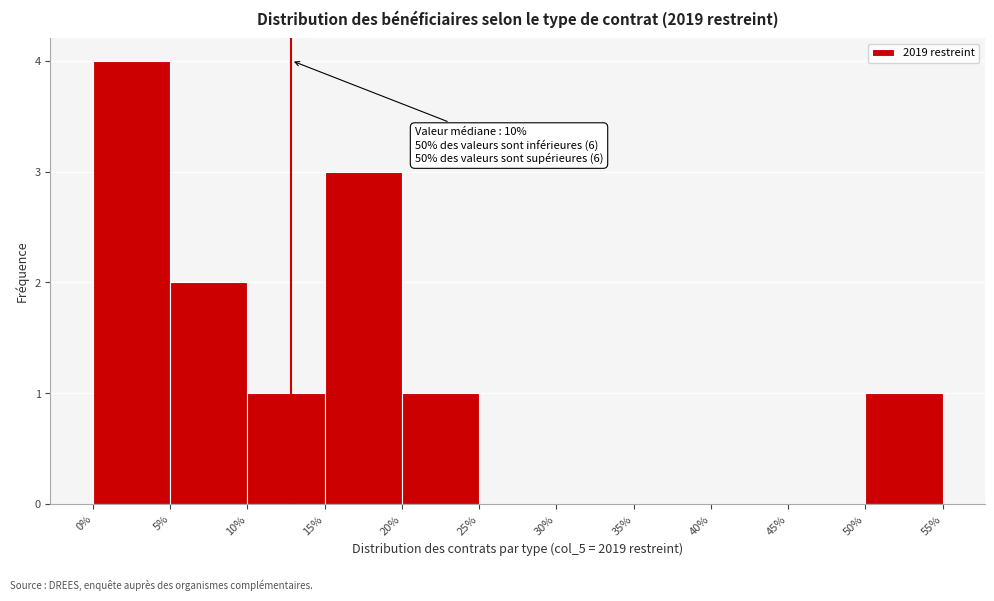

Over which range of the x-axis is the bar tallest?

0% to 5%